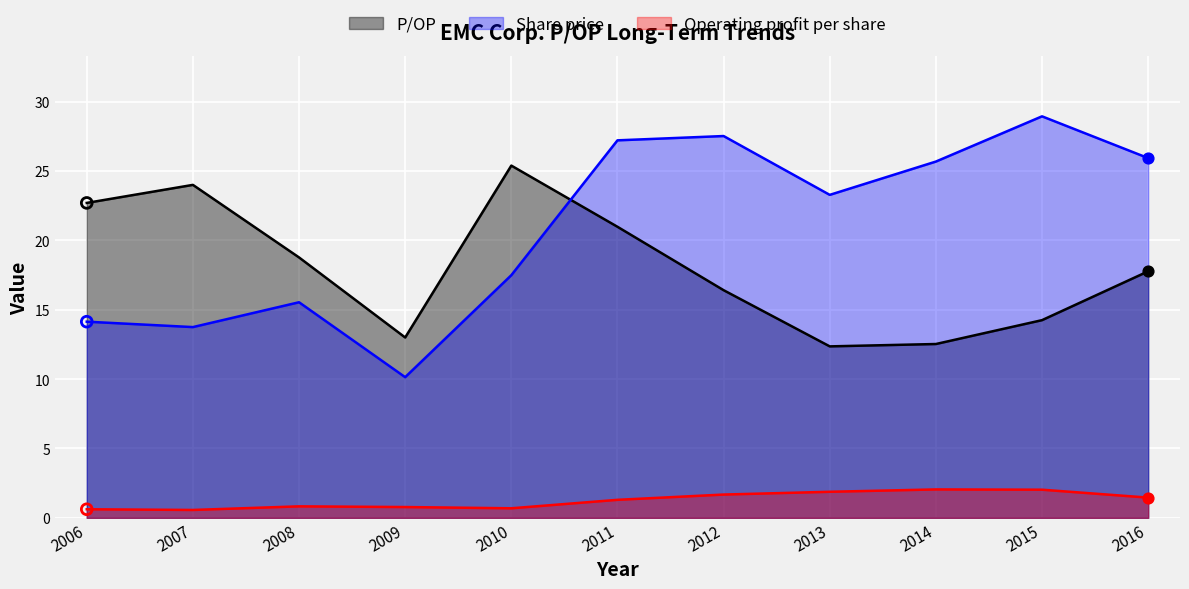

At which category is the sum across all series the highest?

2011